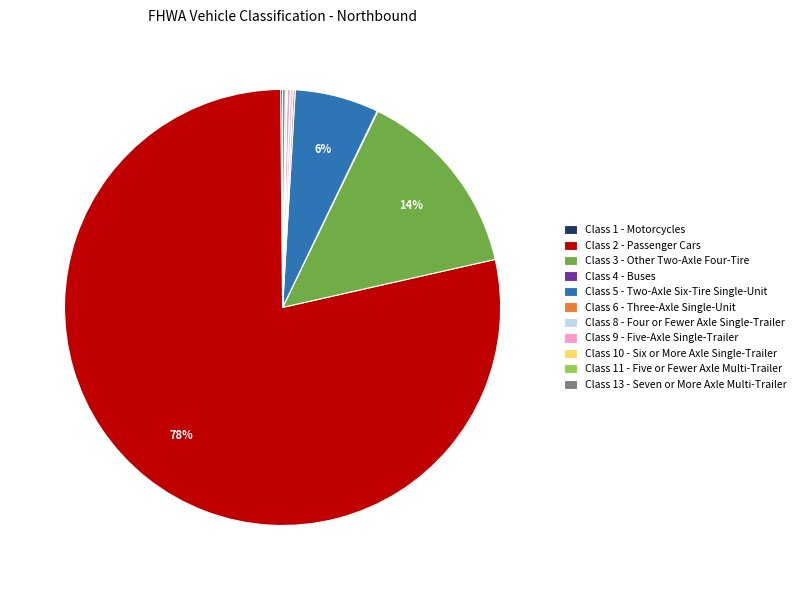

Which category has the biggest portion of the pie?

Class 2 - Passenger Cars